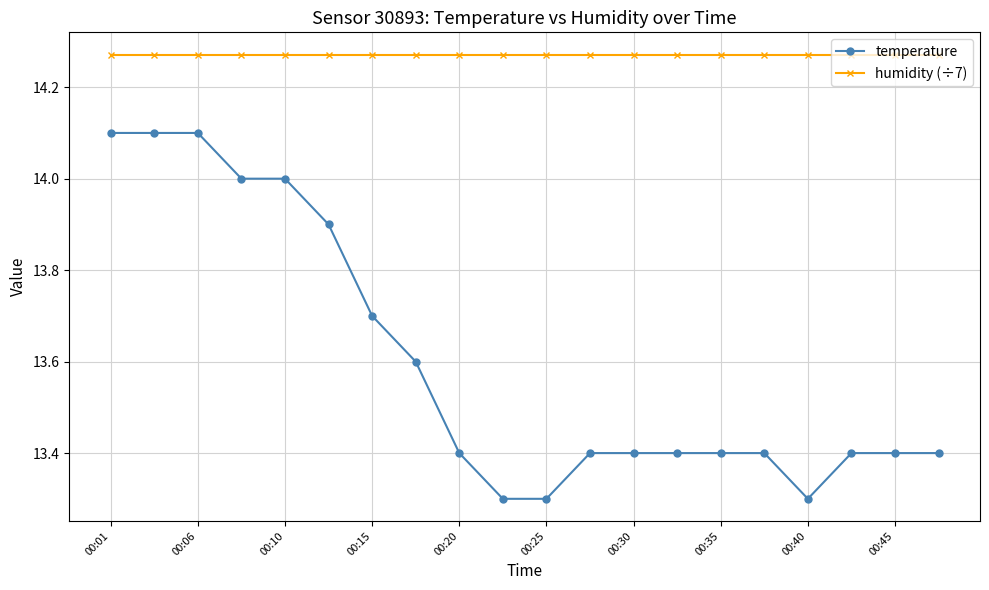

Which series has the largest total across all categories?

humidity (÷7)